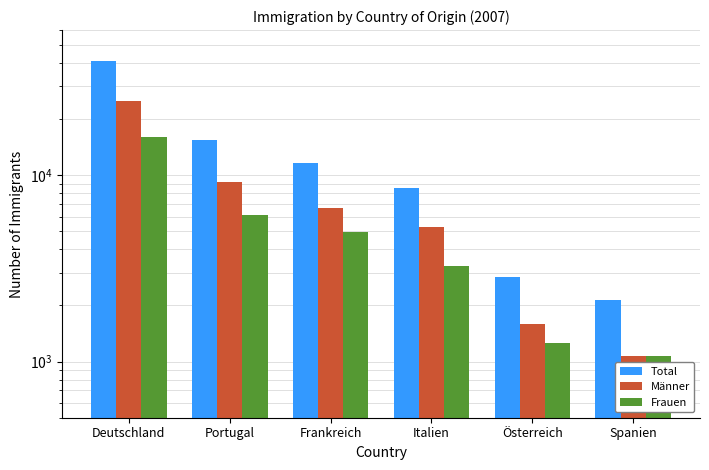

How many bars are there in each group?

3